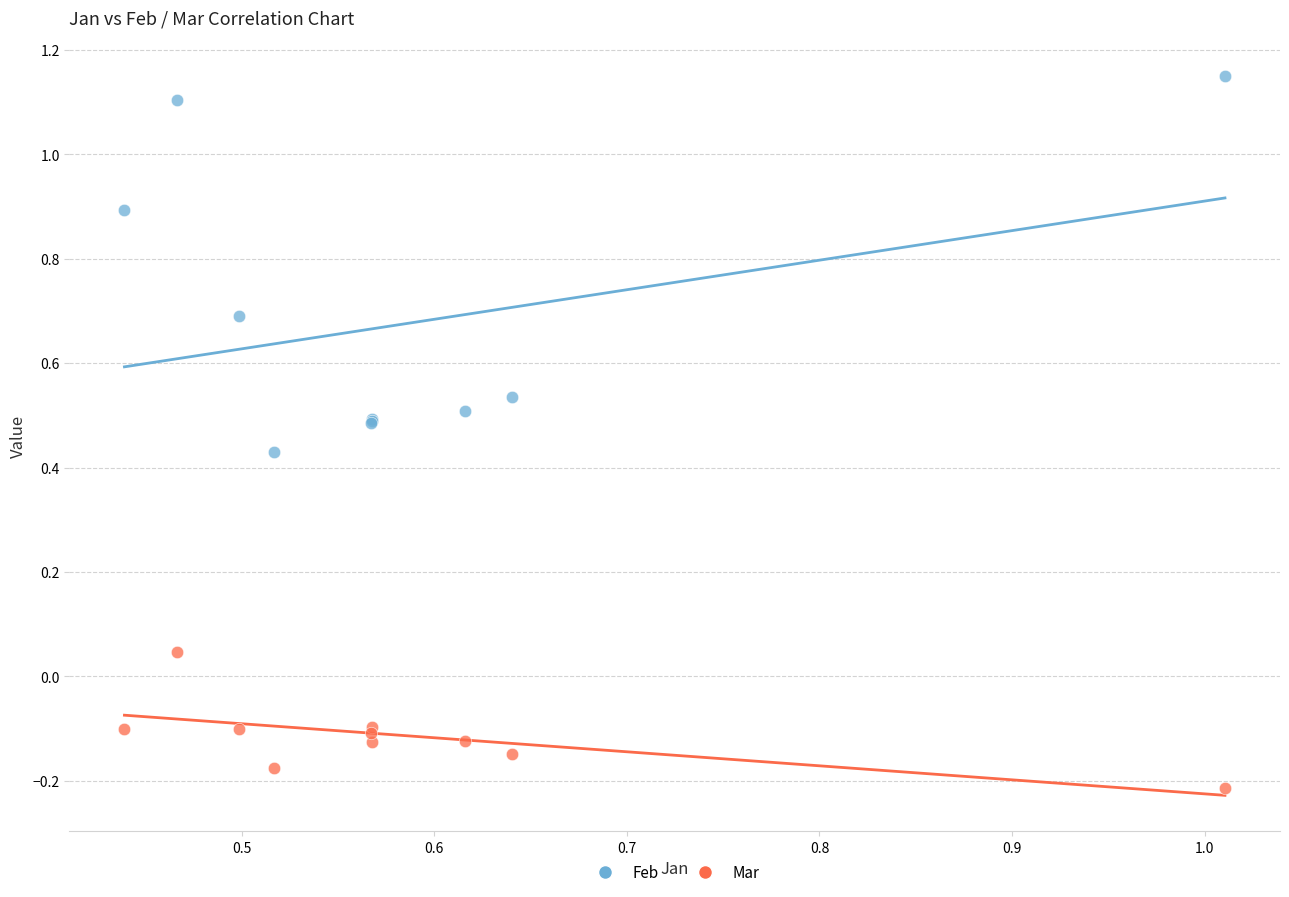

What are all the series names shown in the legend?

Feb, Mar